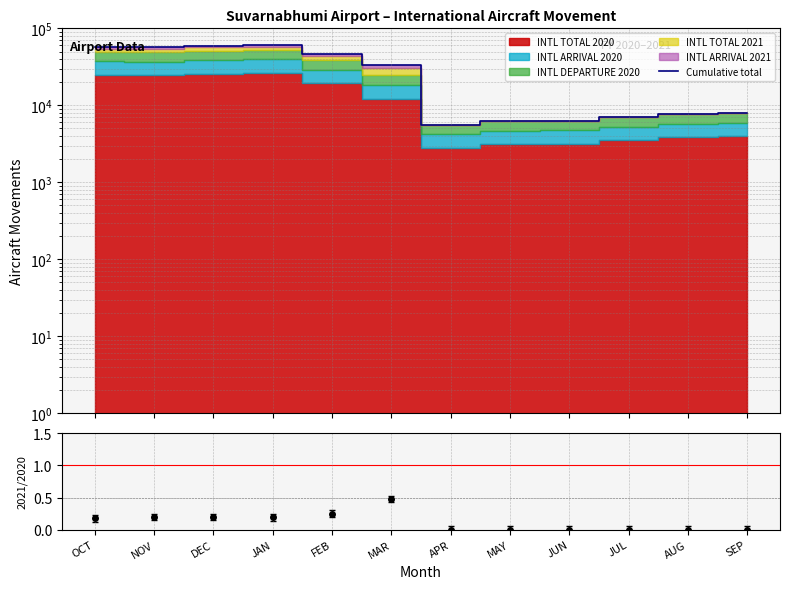

At which category does the chart reach its peak across all series?

JAN